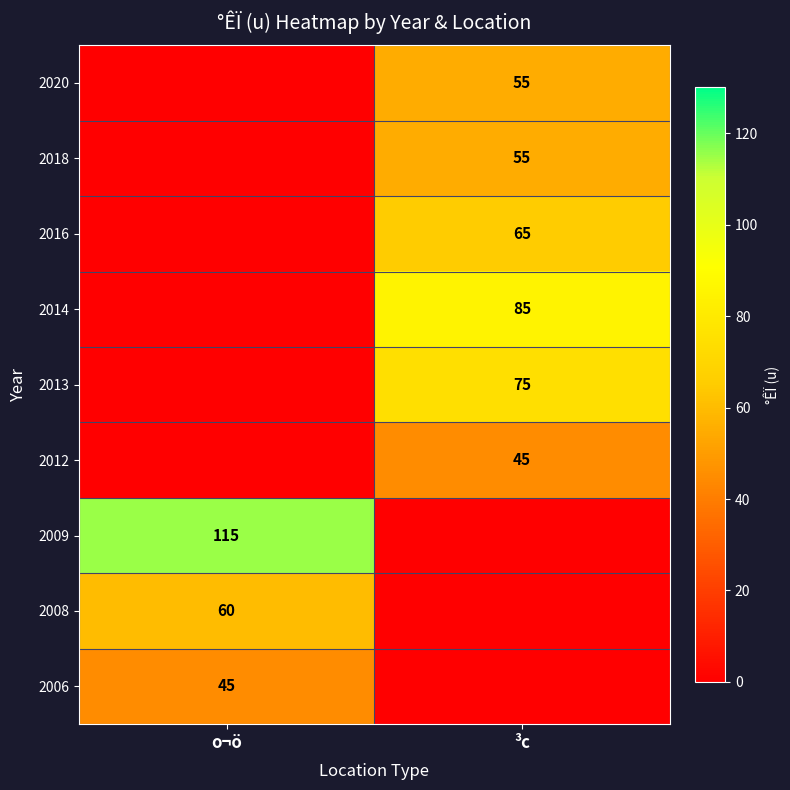

Is the value of 2008 at o¬ö greater than the value of 2018 at ³c?

Yes